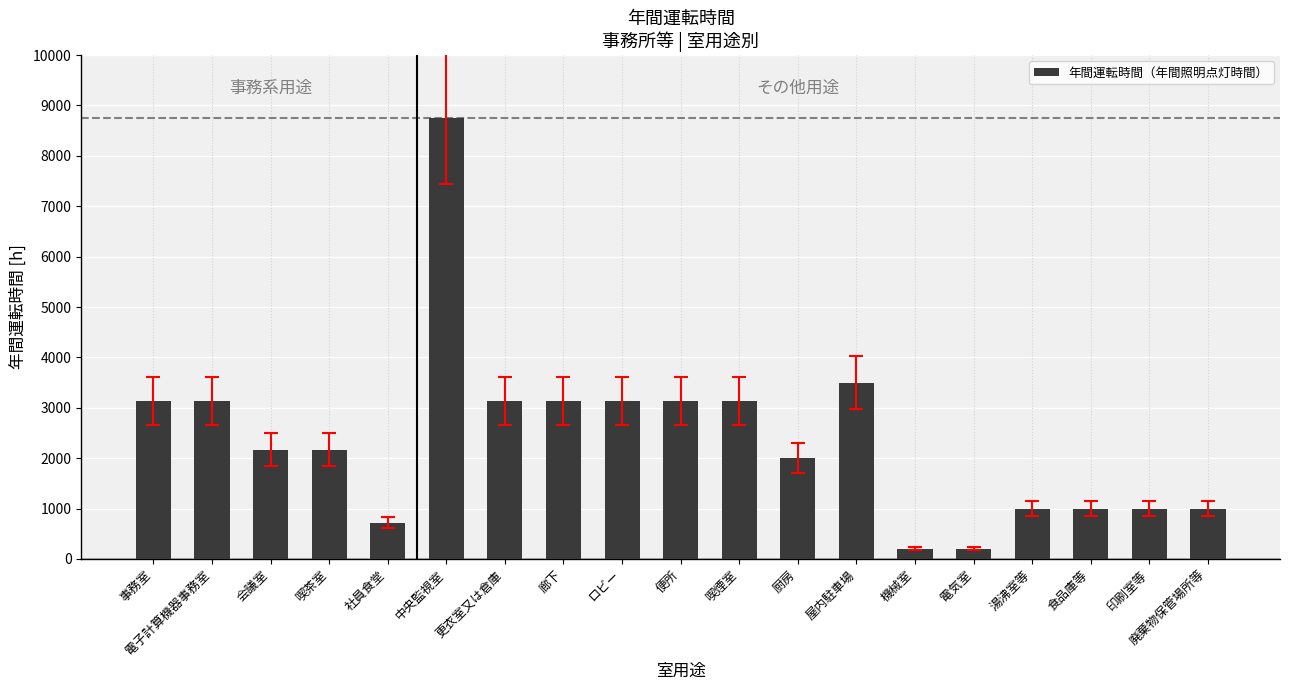

What value does the data have at 便所?

3133